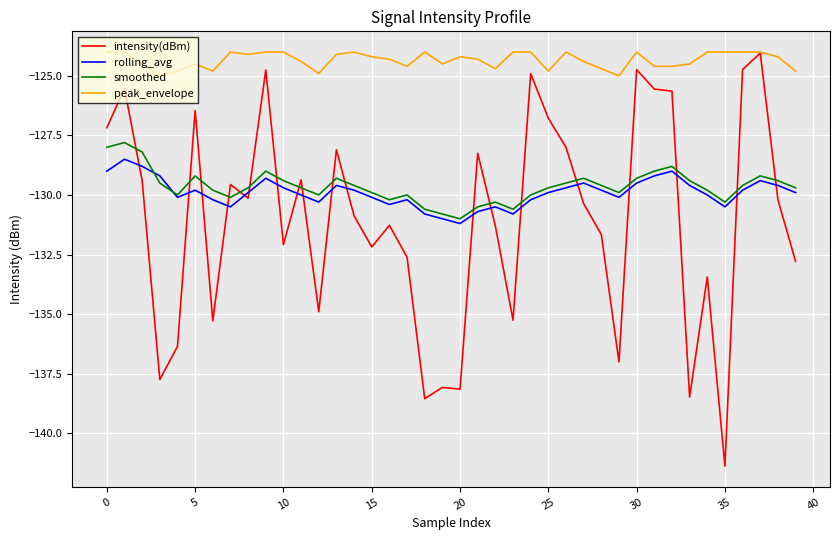

Does the chart display data point markers on the line(s)?

No